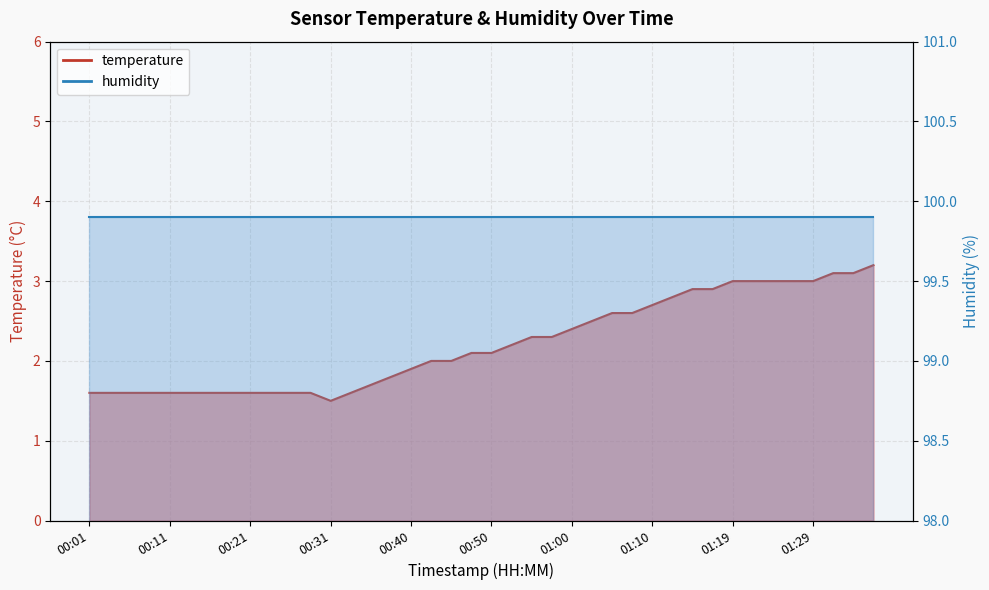

Rank the categories by value from lowest to highest.

00:31, 00:01, 00:04, 00:06, 00:09, 00:11, 00:14, 00:16, 00:18, 00:21, 00:23, 00:26, 00:28, 00:33, 00:35, 00:38, 00:40, 00:43, 00:45, 00:48, 00:50, 00:52, 00:55, 00:57, 01:00, 01:02, 01:05, 01:07, 01:10, 01:12, 01:14, 01:17, 01:19, 01:22, 01:24, 01:27, 01:29, 01:31, 01:34, 01:36